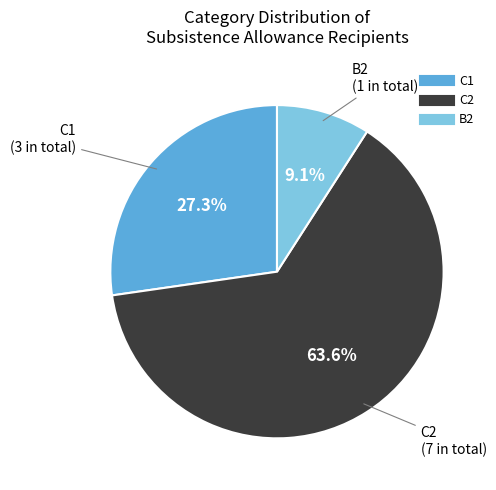

Rank the categories by value from lowest to highest.

B2, C1, C2